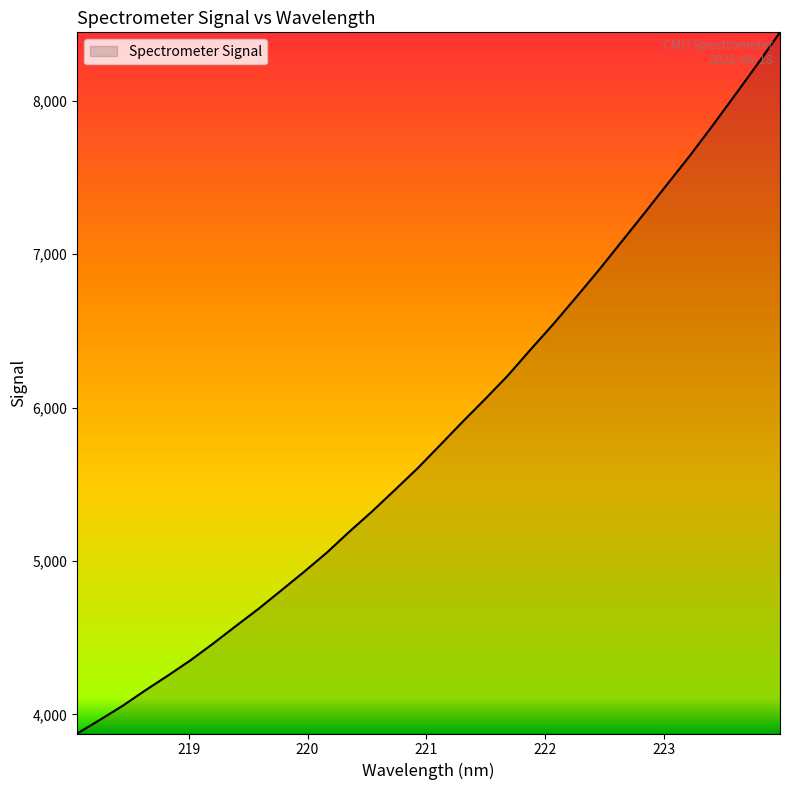

What is the maximum value shown in the chart?

8446.7